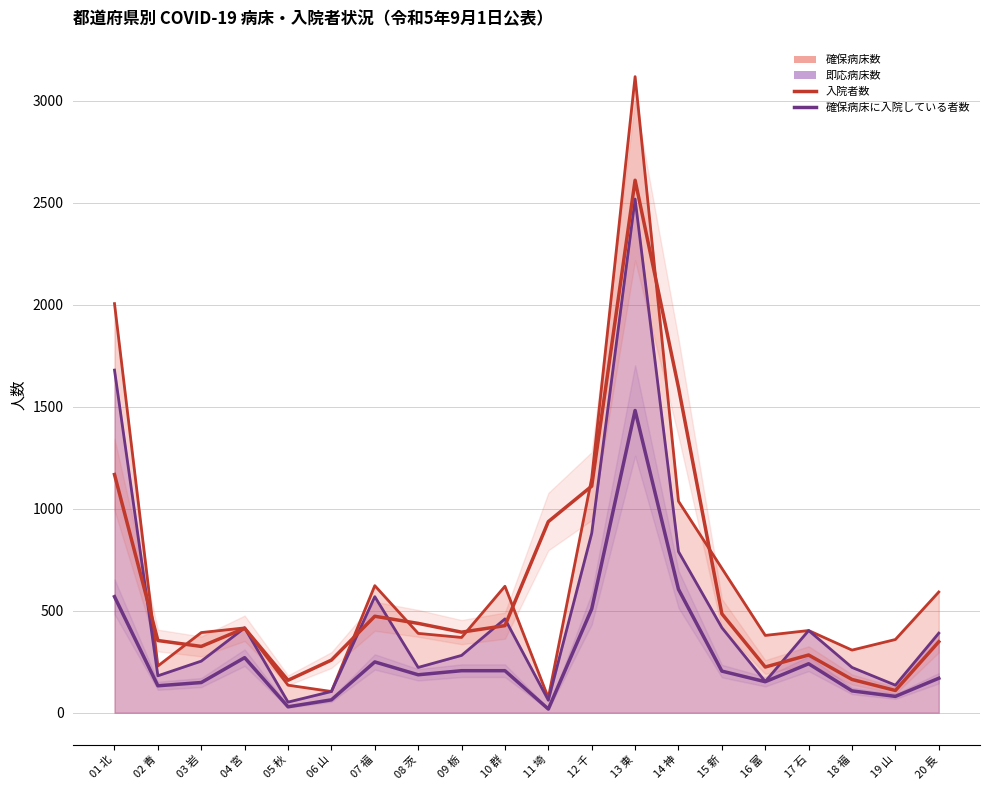

How many values in the 確保病床に入院している者数 series are below 204?

10